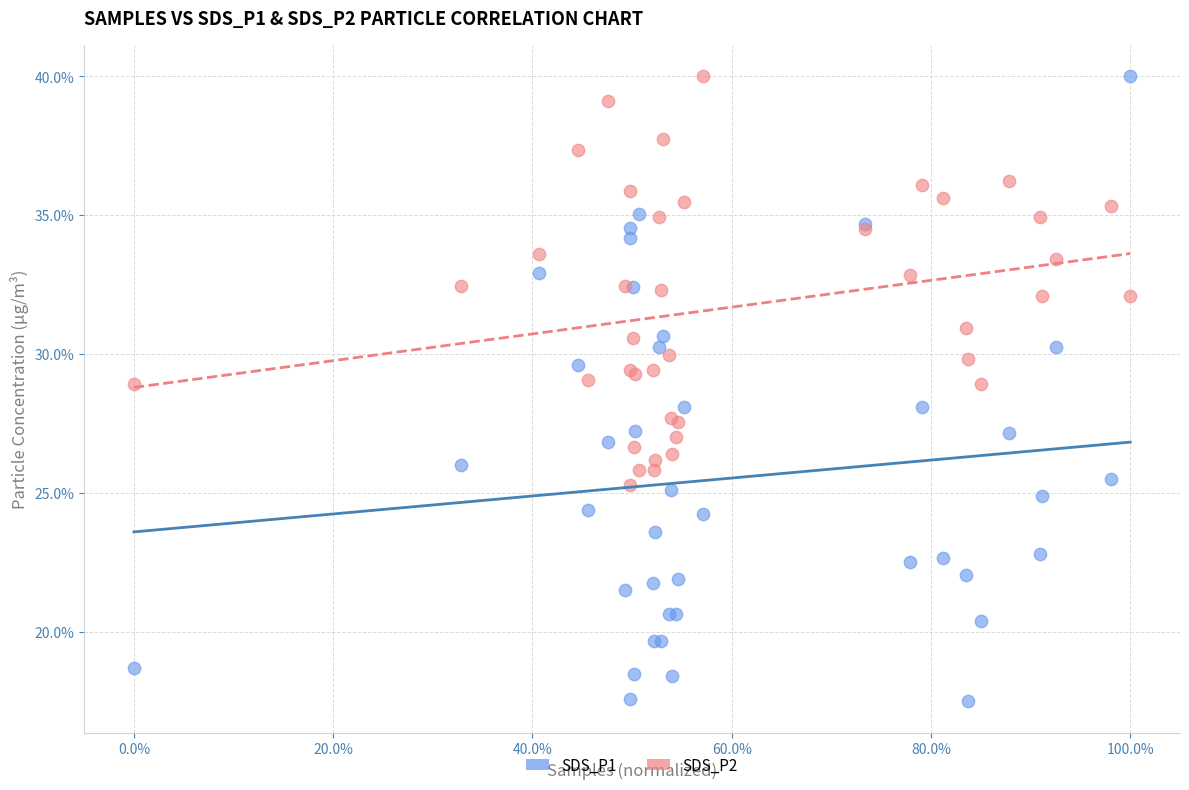

Which series reaches the minimum Y coordinate?

SDS_P1